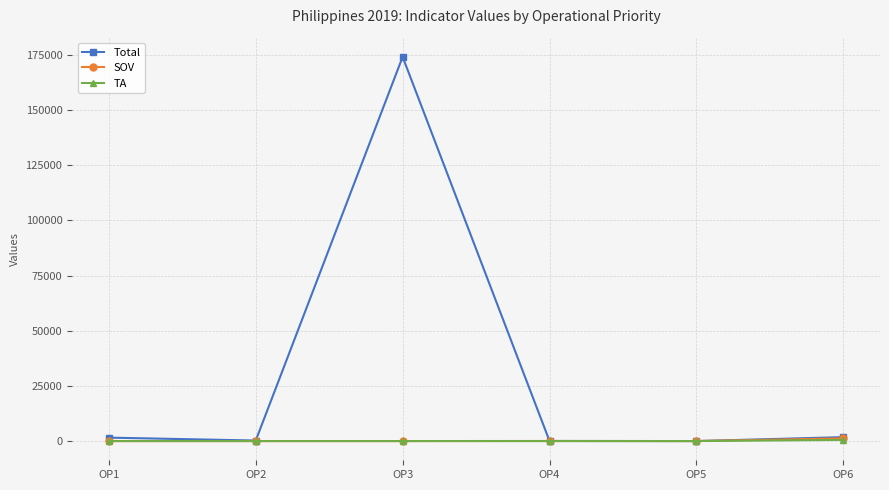

What is the value of the Total point at the 3rd from the left?

174153